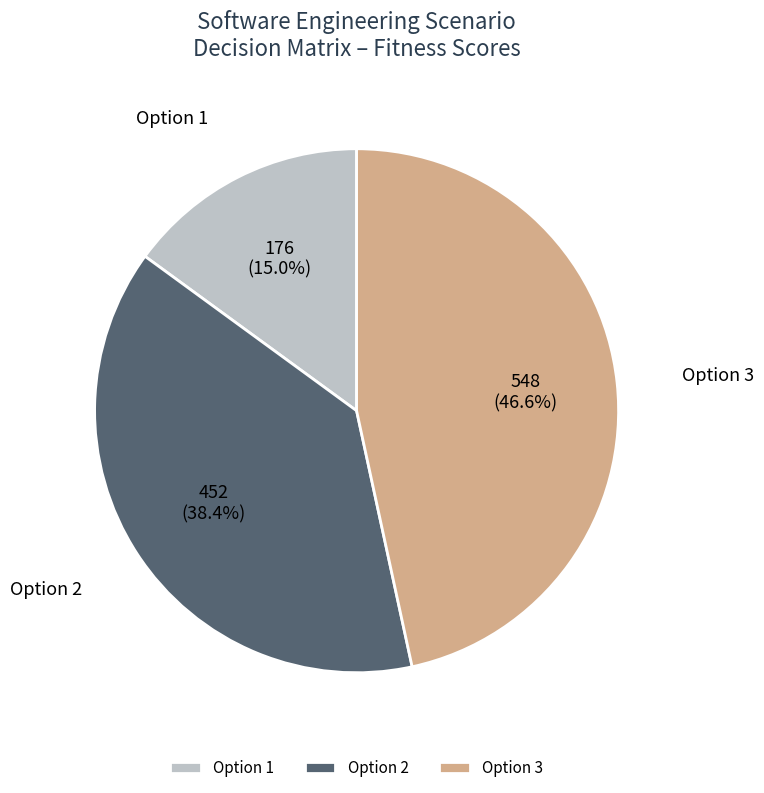

Rank the categories by value from lowest to highest.

Option 1, Option 2, Option 3